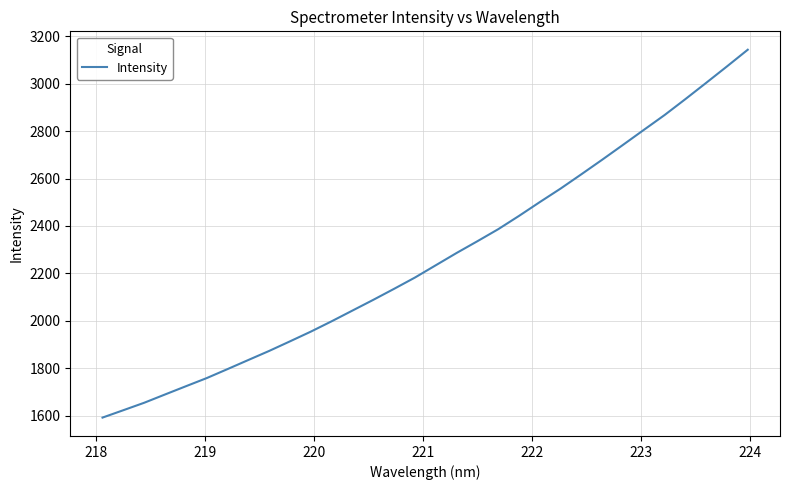

What is the greatest value displayed?

3143.5